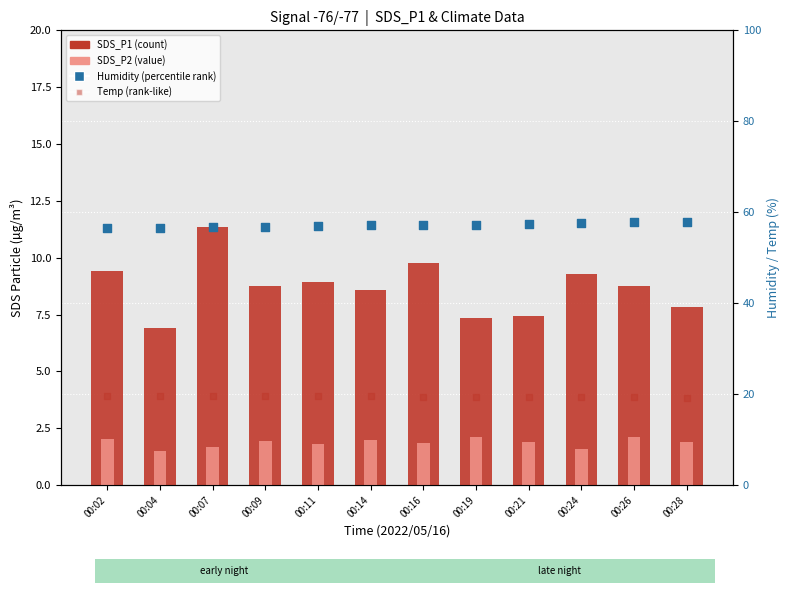

Which series reaches the maximum Y coordinate?

Humidity (percentile-like)